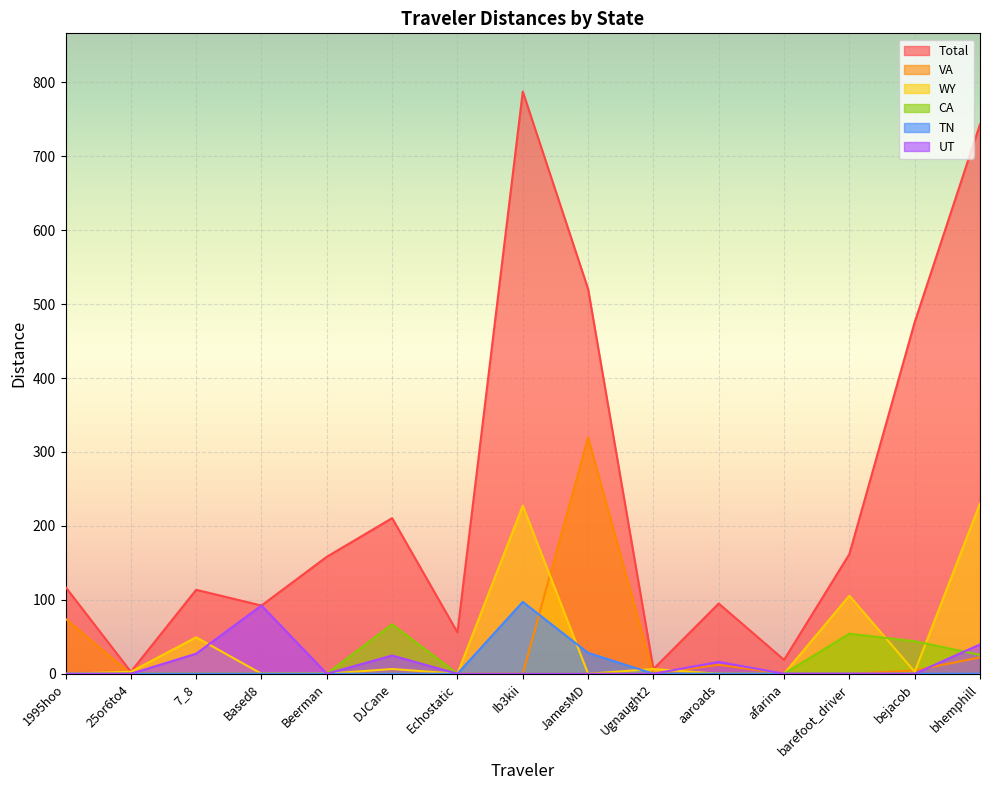

What is the sum of all UT values?

199.6